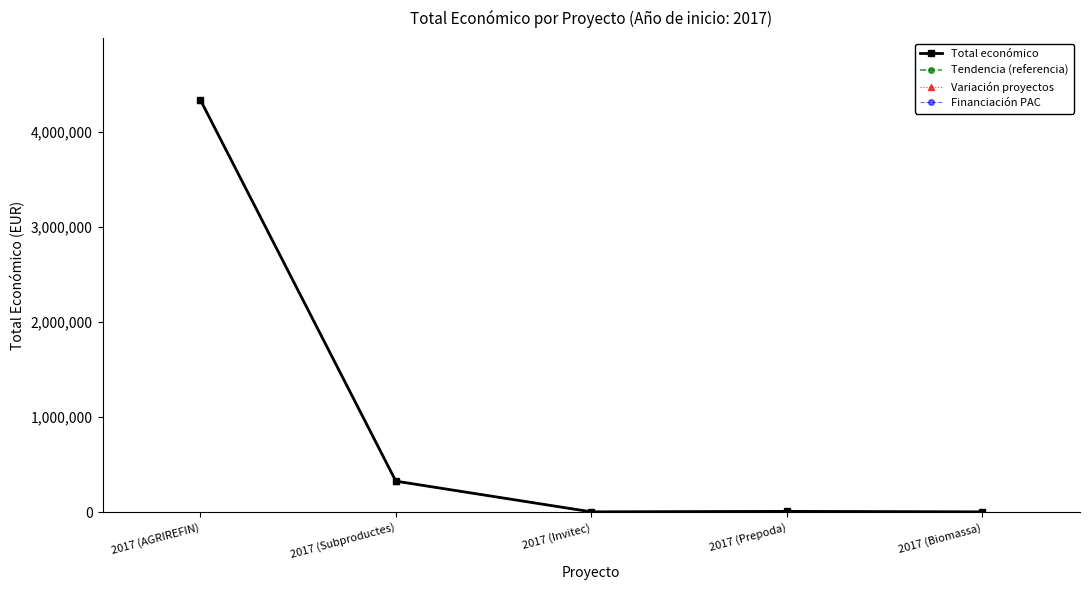

Does the chart have visible grid lines?

No